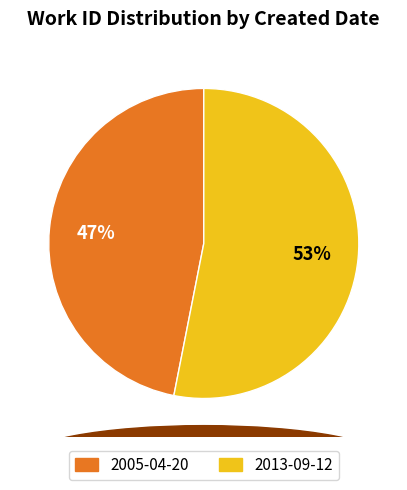

How many slices are in this pie chart?

2